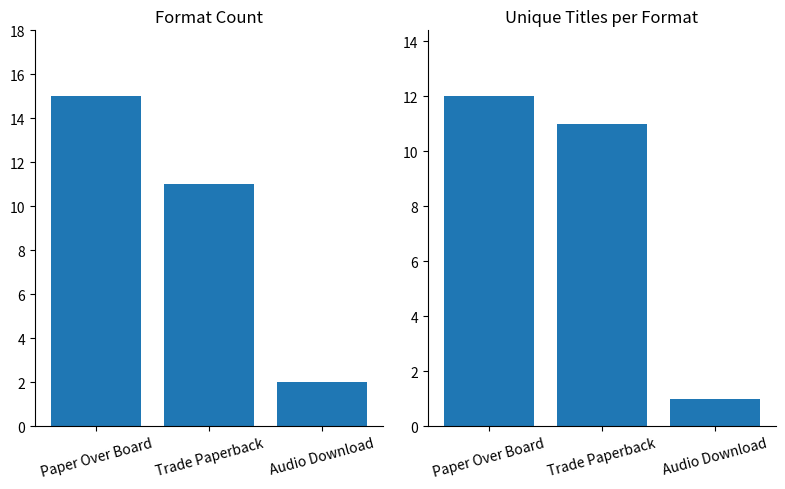

What is the label of the 2nd bar from the left?

Trade Paperback